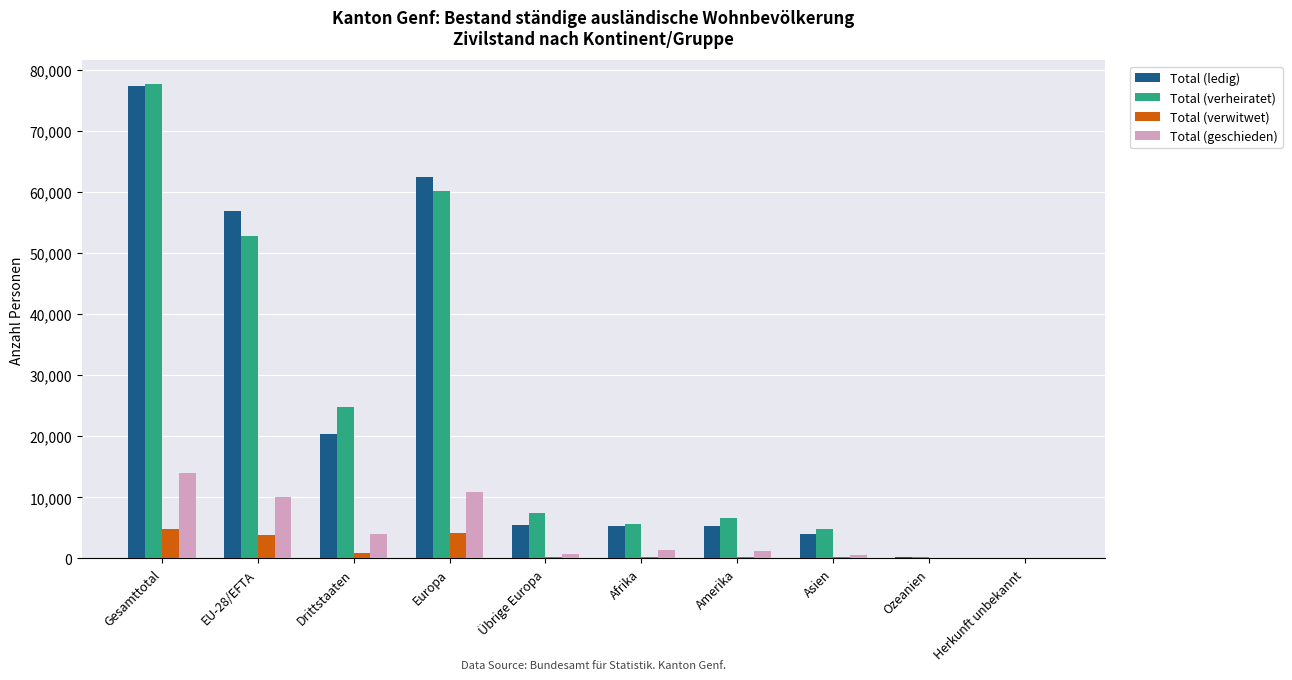

What is the highest value of the Total (verwitwet) series?

4794